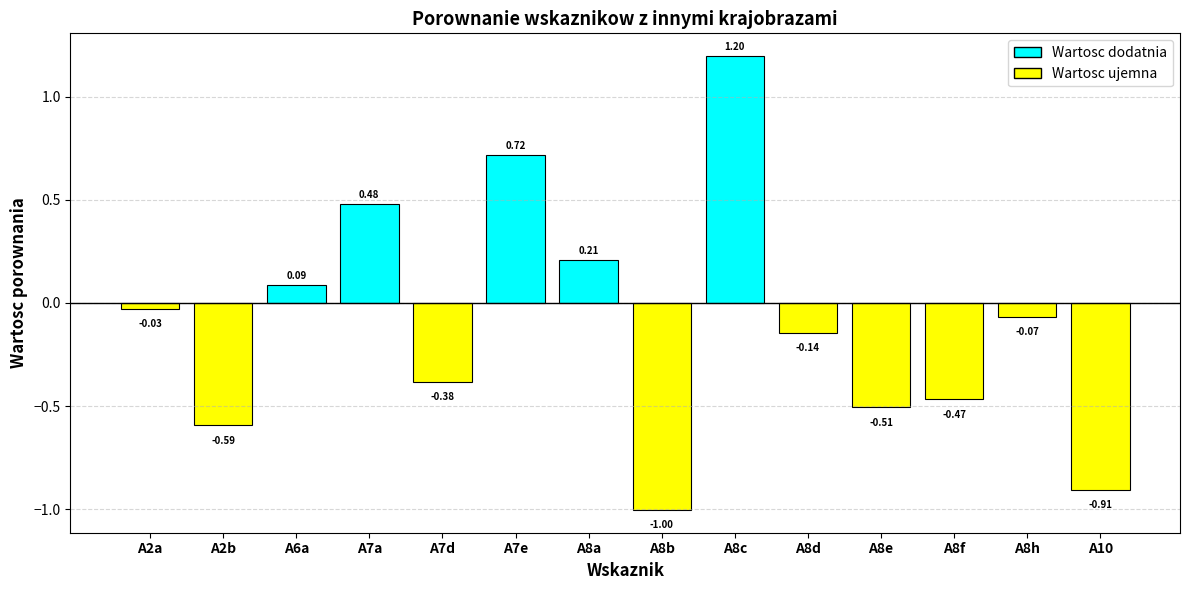

Which has a higher value, A2b or A8d?

A8d